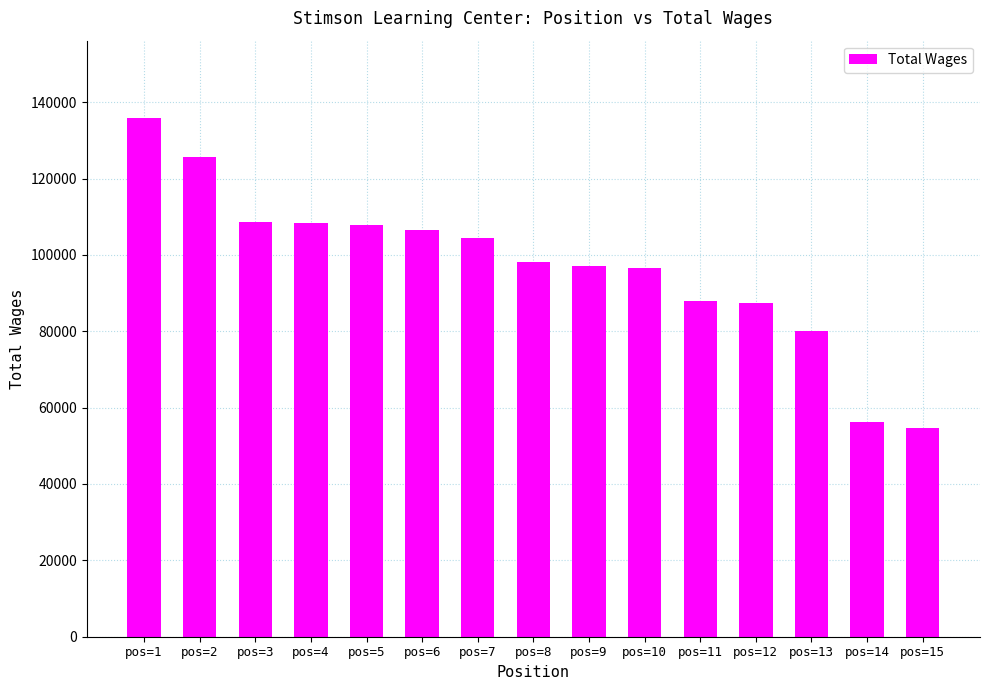

Is it true that the value at pos=2 is 74569?

False